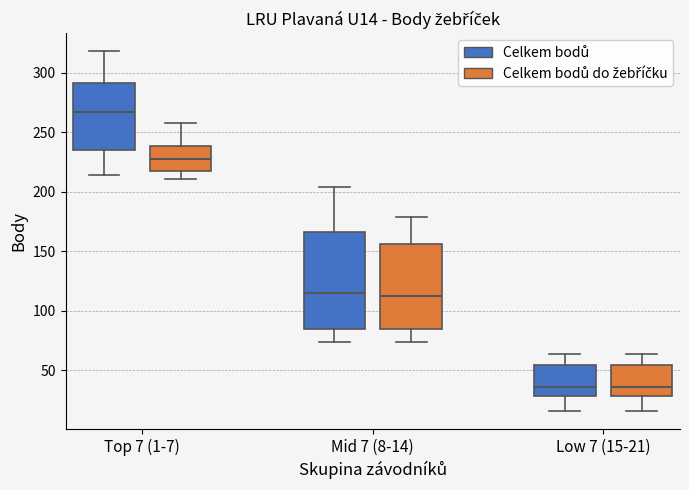

Where does the lower whisker of the box for Top 7 (1-7) (Celkem bodů) end on the y-axis? The values are not printed on the chart, so give them approximately, as read against the axis.

215